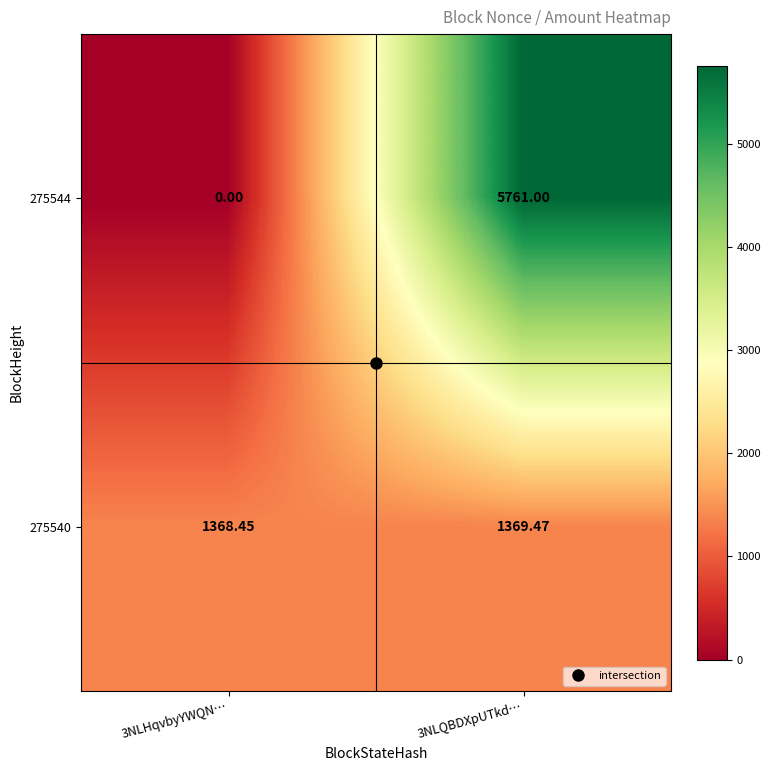

Is the value of 275544 at 3NLHqvbyYWQN… greater than the value of 275540 at 3NLQBDXpUTkd…?

No